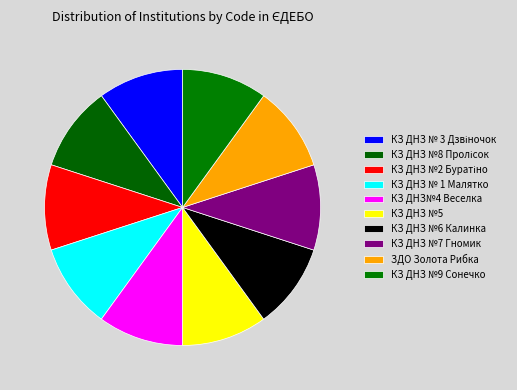

To the nearest percent, what is the average slice percentage?

10%